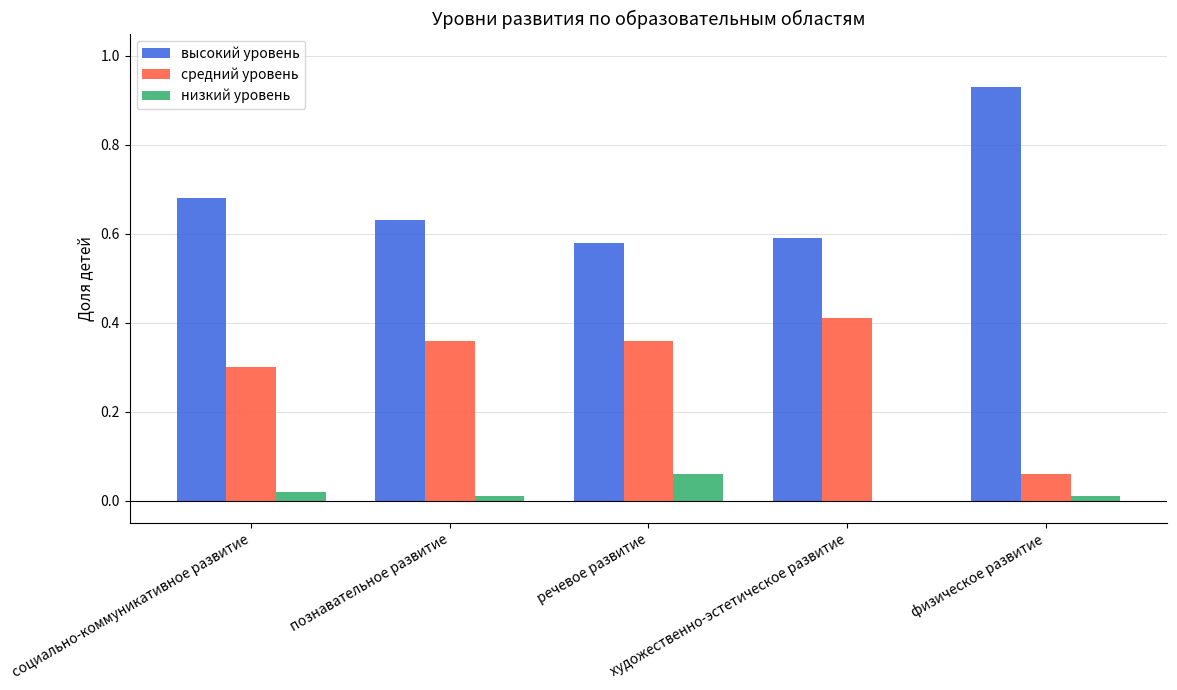

Is the value of средний уровень at речевое развитие greater than the value of высокий уровень at художественно-эстетическое развитие?

No